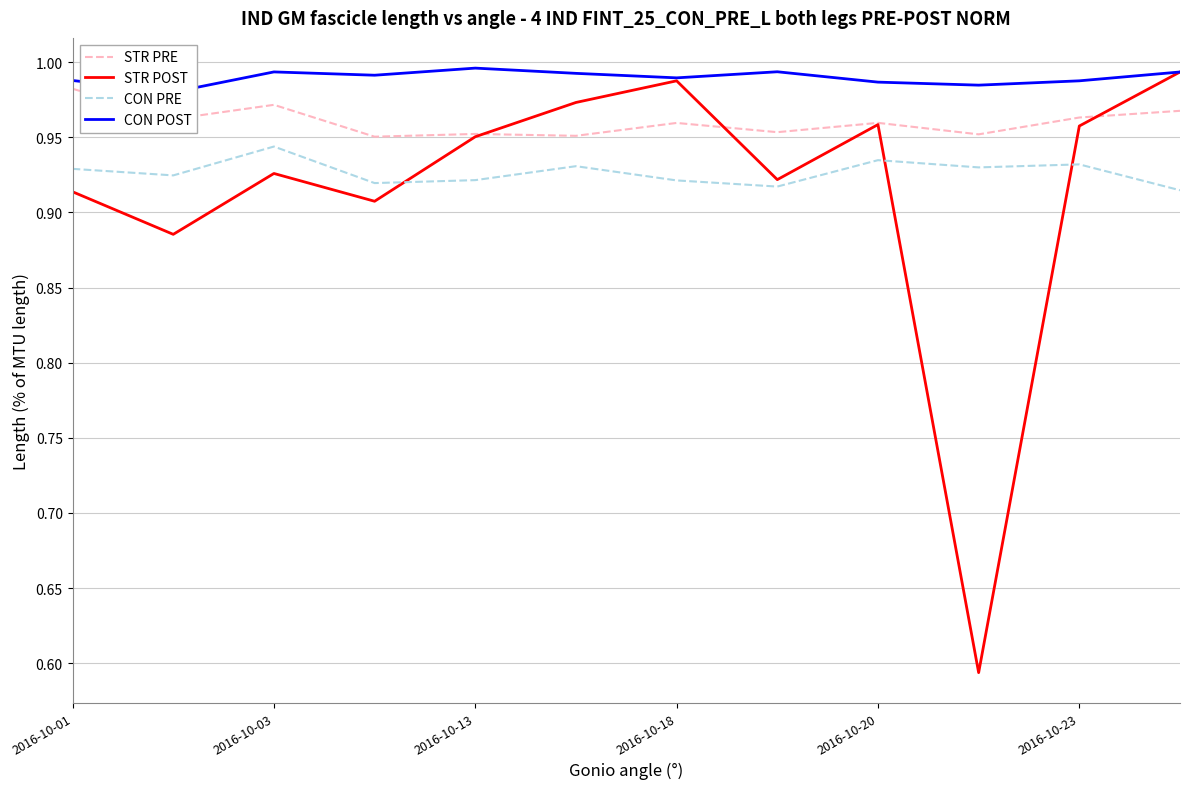

True or false: STR POST and CON POST intersect in this chart.

False